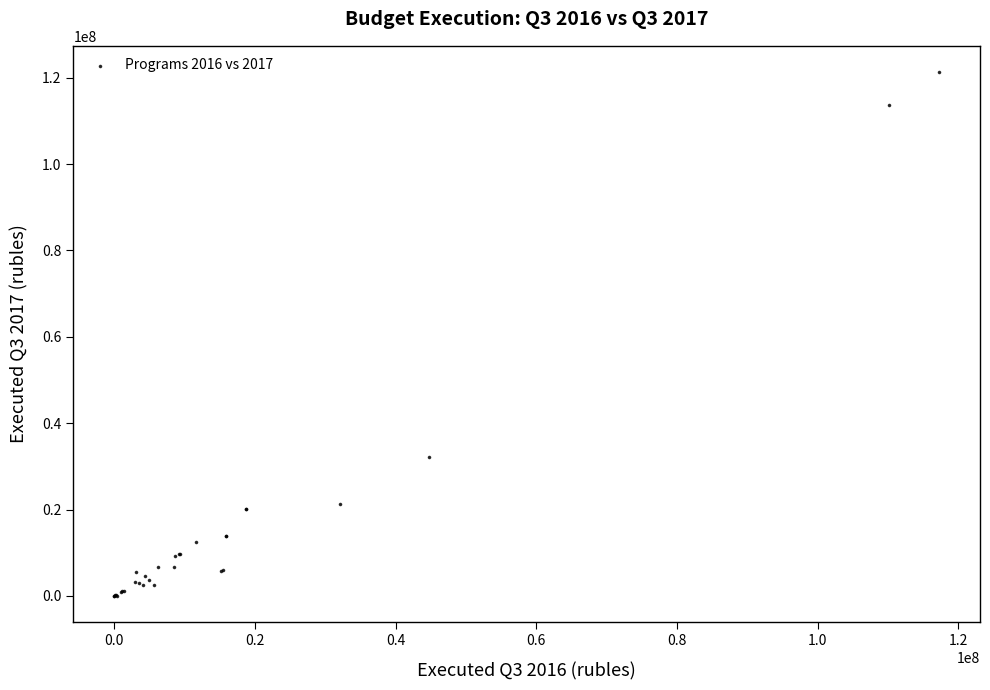

What Y value in the scatter plot is closest to 60648354?

32050072.4